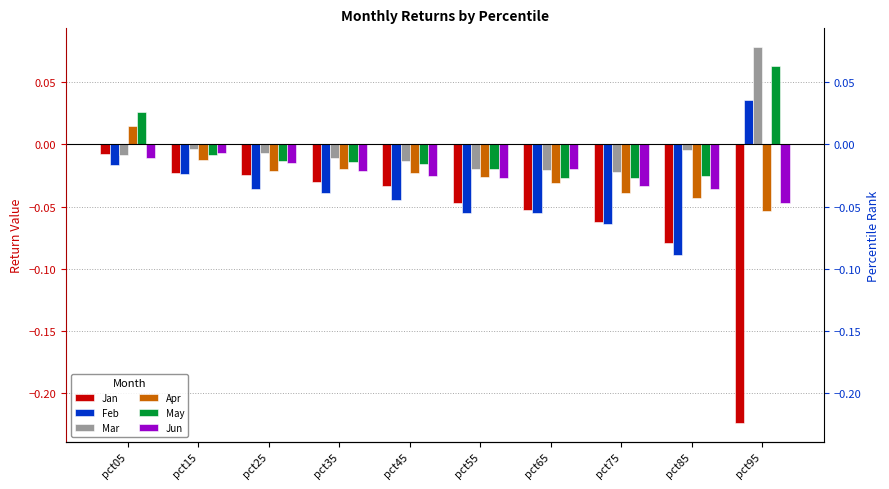

At which category is the sum across all series the highest?

pct05